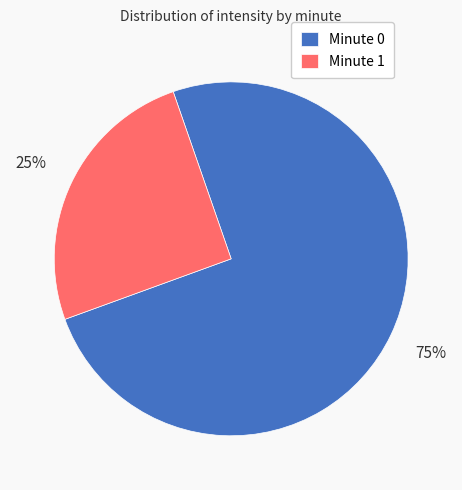

How many segments does this pie chart have?

2